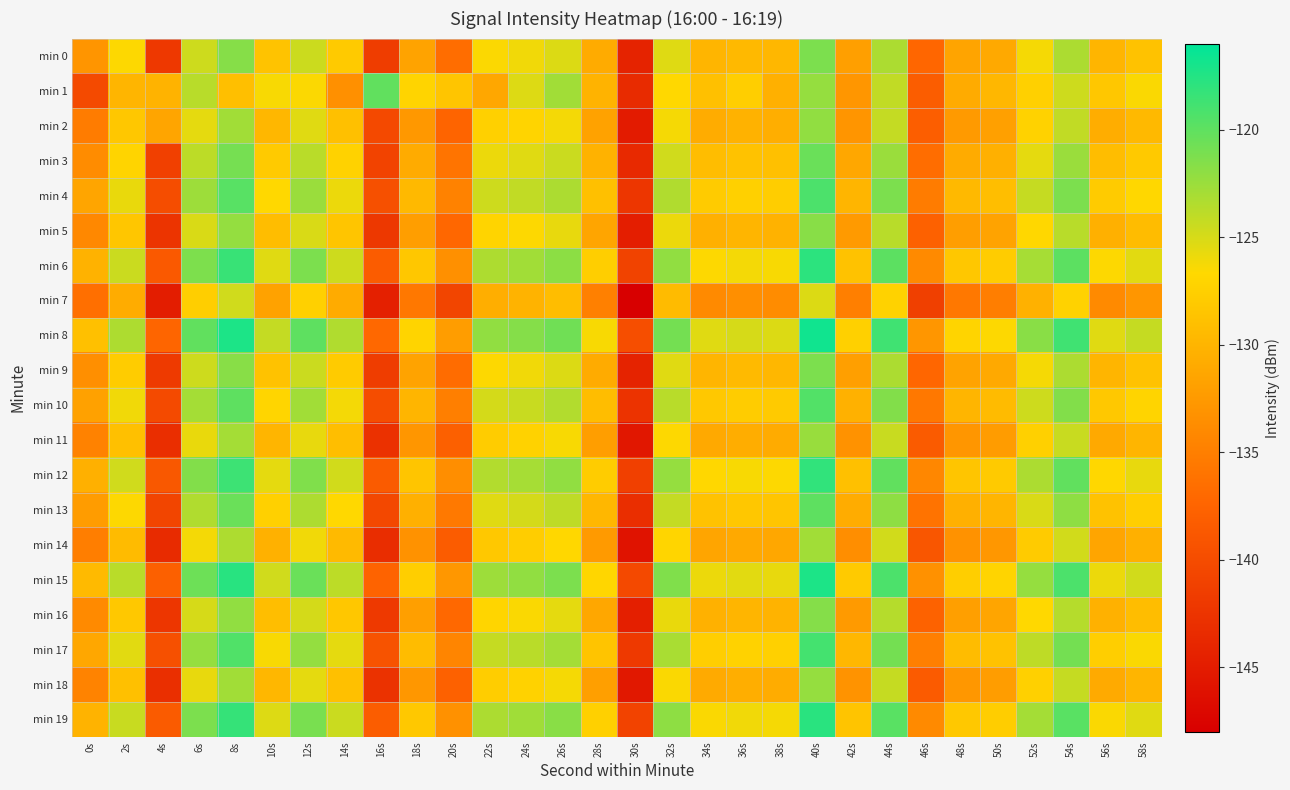

Count the number of data series in this chart.

20